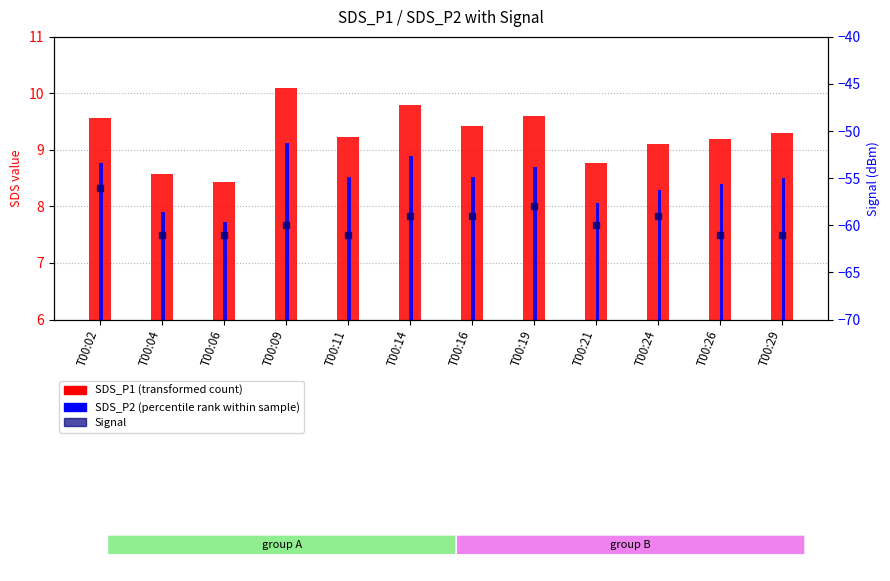

Rank the series at T00:21 from lowest to highest value.

Signal, SDS_P2, SDS_P1